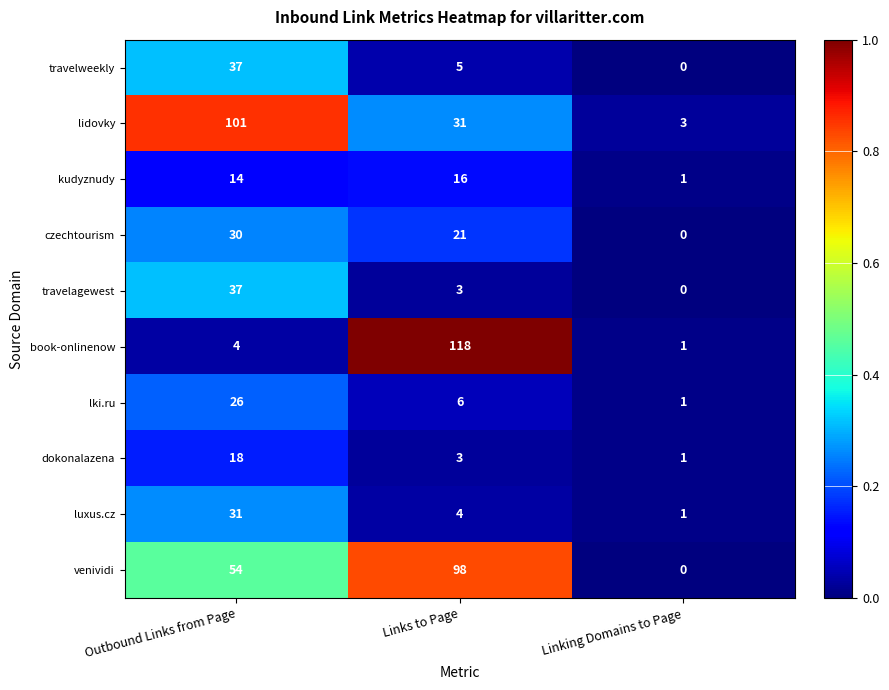

Reading left to right, extract all data points from this chart.

travelweekly: Outbound Links from Page=37	Links to Page=5	Linking Domains to Page=0
lidovky: Outbound Links from Page=101	Links to Page=31	Linking Domains to Page=3
kudyznudy: Outbound Links from Page=14	Links to Page=16	Linking Domains to Page=1
czechtourism: Outbound Links from Page=30	Links to Page=21	Linking Domains to Page=0
travelagewest: Outbound Links from Page=37	Links to Page=3	Linking Domains to Page=0
book-onlinenow: Outbound Links from Page=4	Links to Page=118	Linking Domains to Page=1
lki.ru: Outbound Links from Page=26	Links to Page=6	Linking Domains to Page=1
dokonalazena: Outbound Links from Page=18	Links to Page=3	Linking Domains to Page=1
luxus.cz: Outbound Links from Page=31	Links to Page=4	Linking Domains to Page=1
venividi: Outbound Links from Page=54	Links to Page=98	Linking Domains to Page=0